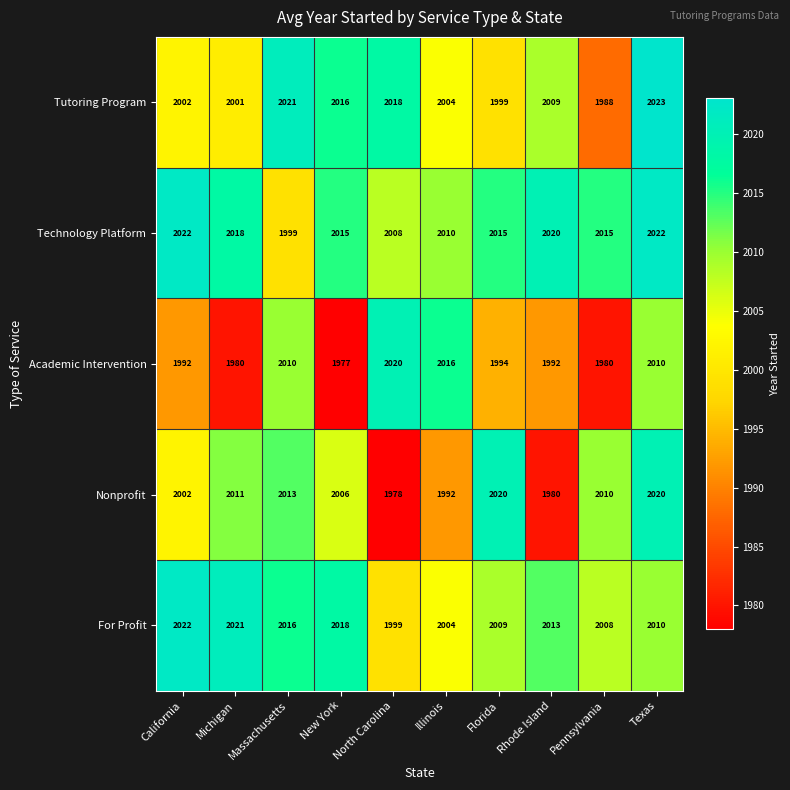

The Nonprofit series shows 2006 at New York. True or false?

True